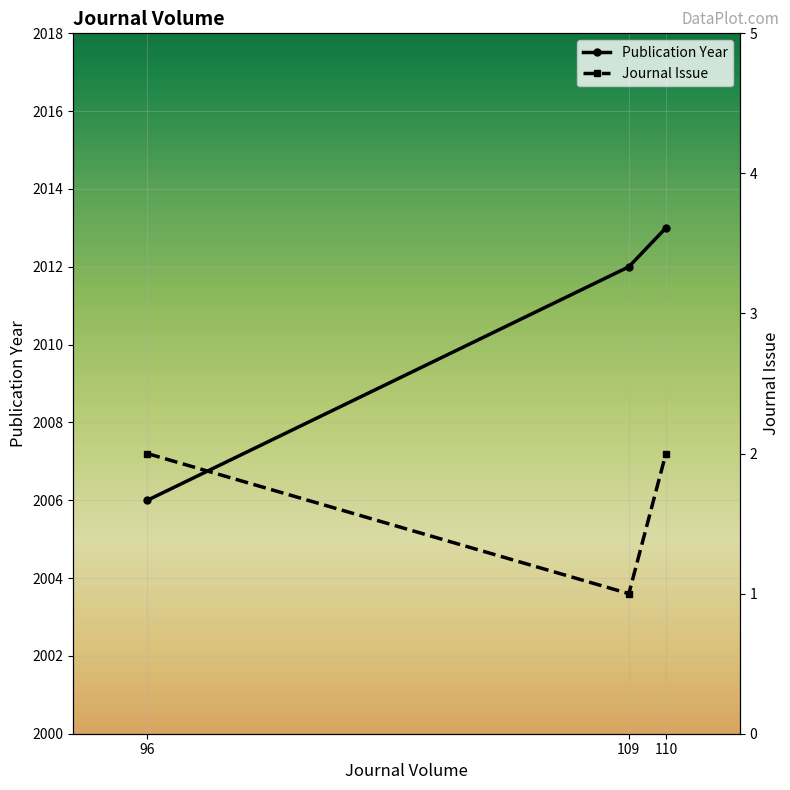

What is the sum of all Journal Issue values?

5